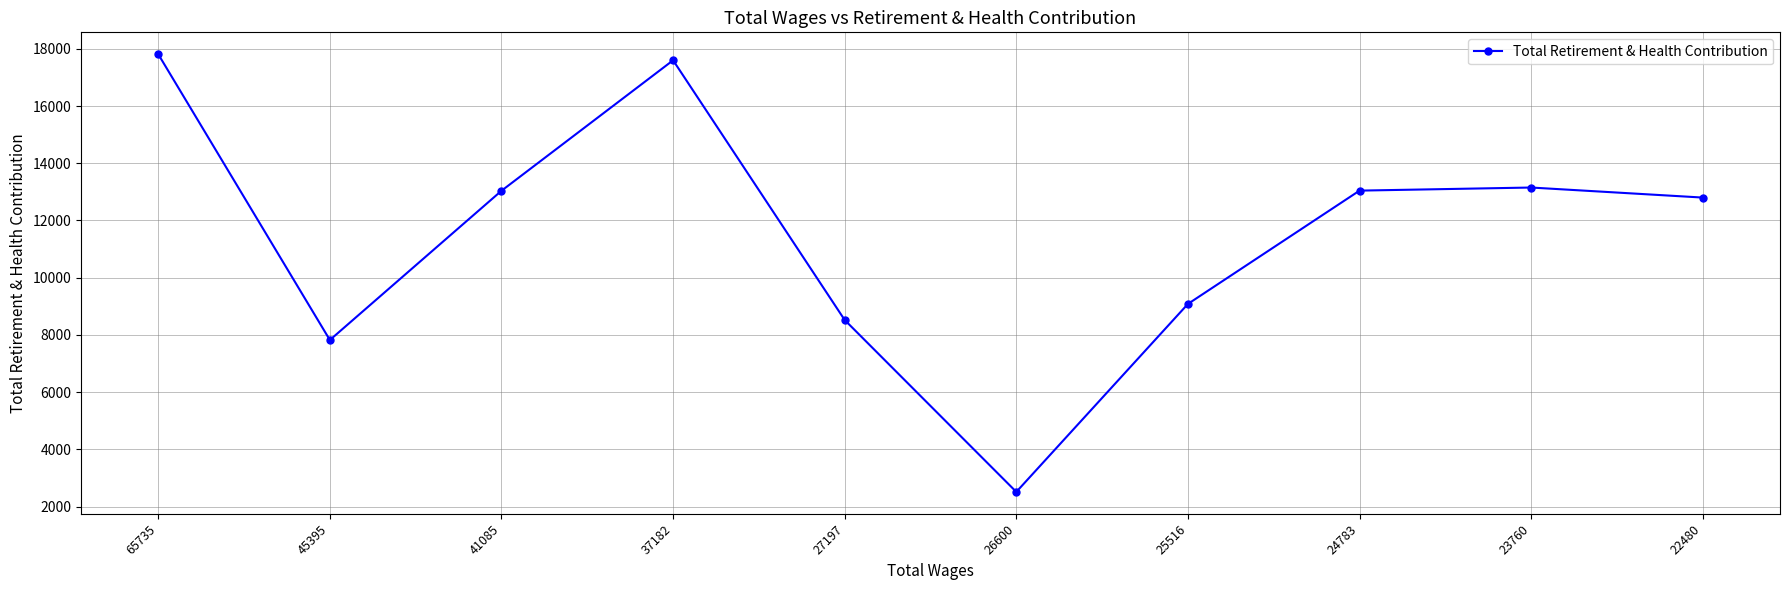

How many data points does each series have?

10